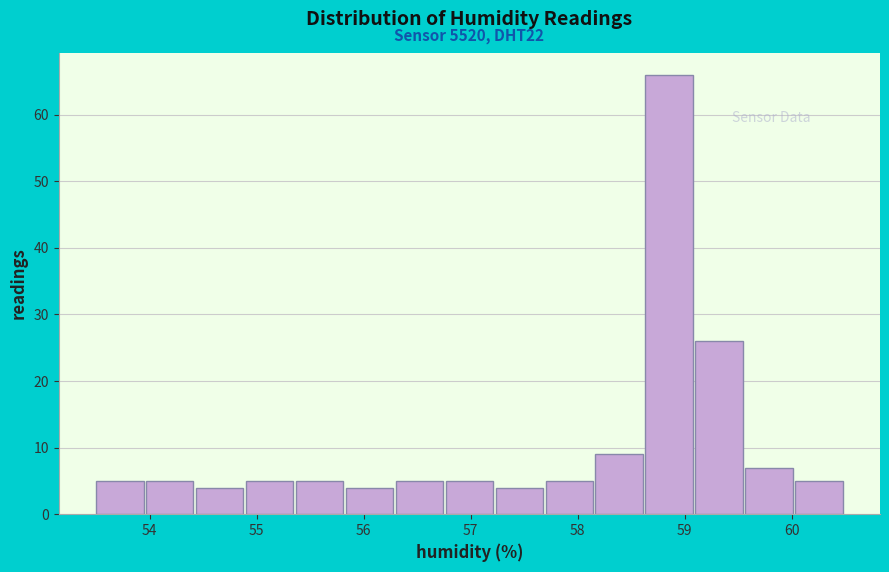

Which range on the x-axis has the tallest bar?

58.6 to 59.1